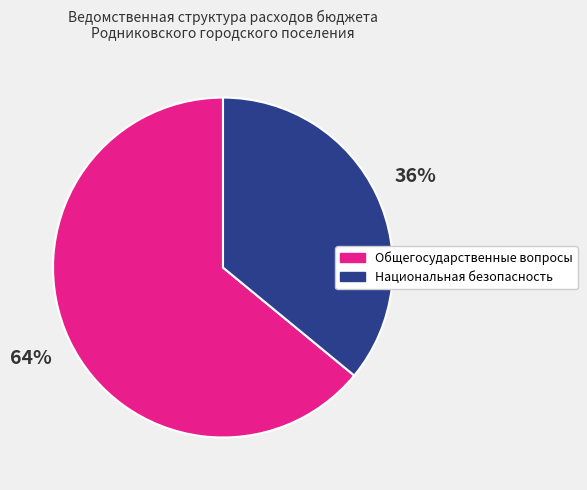

To the nearest percent, what is the difference between the largest and smallest slice percentages?

28%